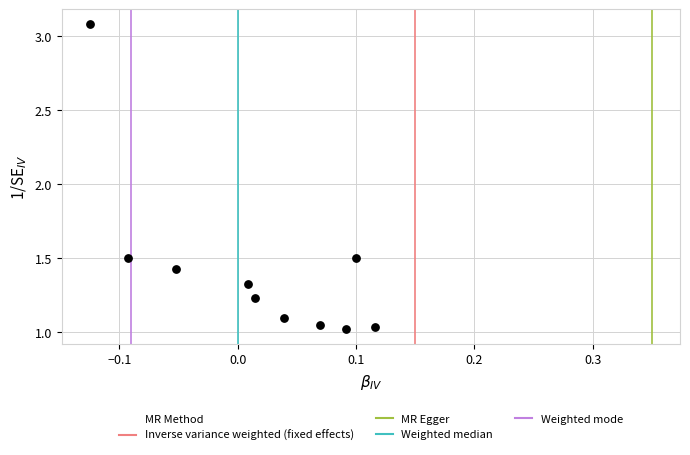

What is the range of Y values (max minus min)?

2.1